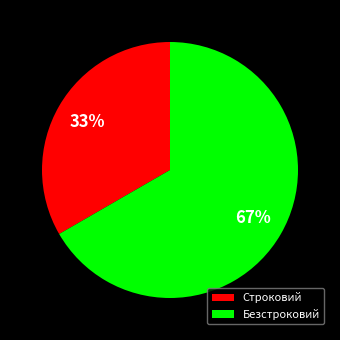

Which category accounts for the majority?

Безстроковий